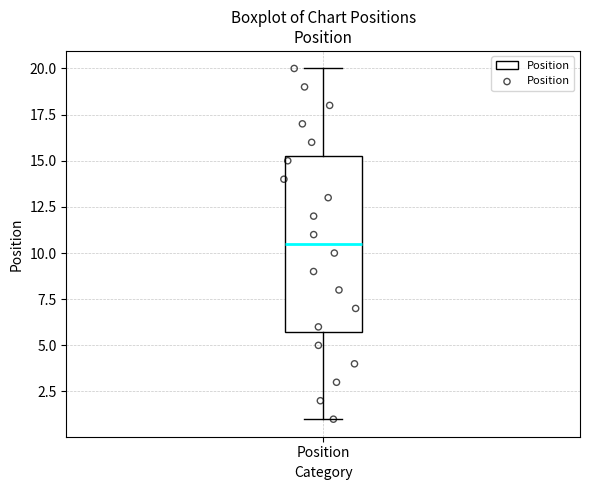

Read this box plot against the y-axis: the position of the median line, the range covered by the box, and the ends of both whiskers. The values are not printed on the chart, so give them approximately, as read against the axis.

median 10.5, box 6.0 to 15.5, whiskers 1.0 to 20.0